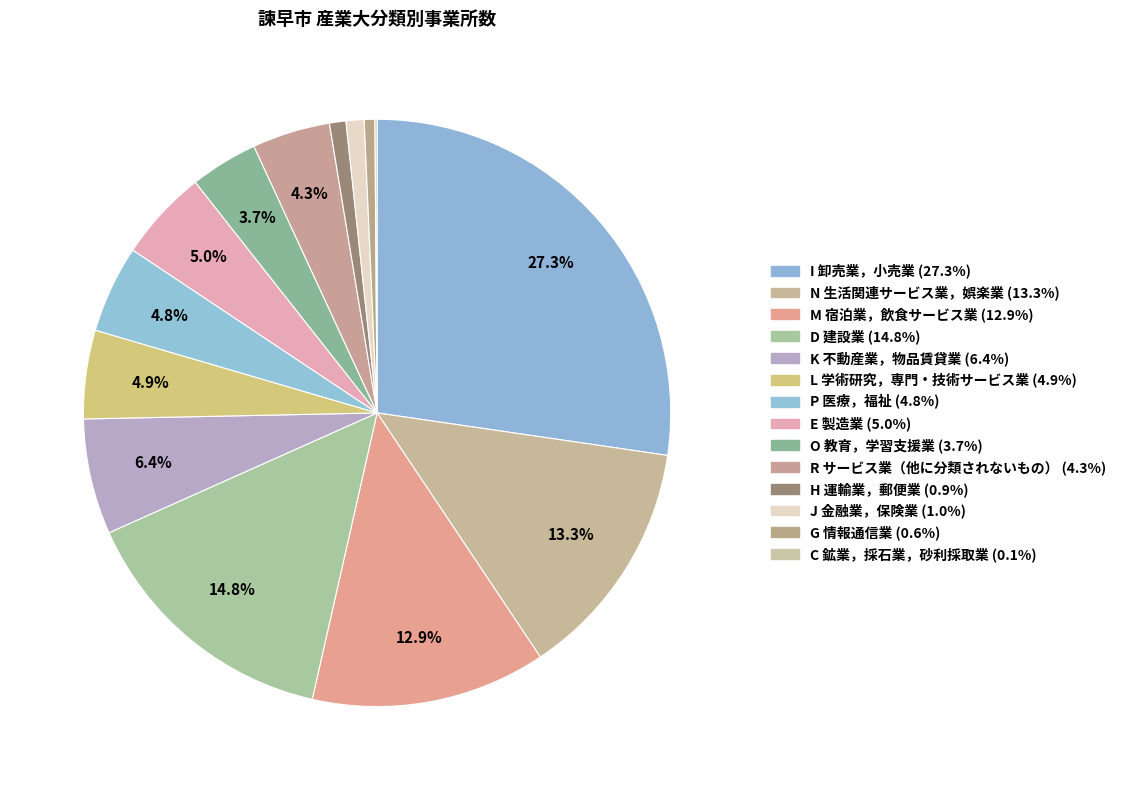

Count the number of slices in the pie.

14